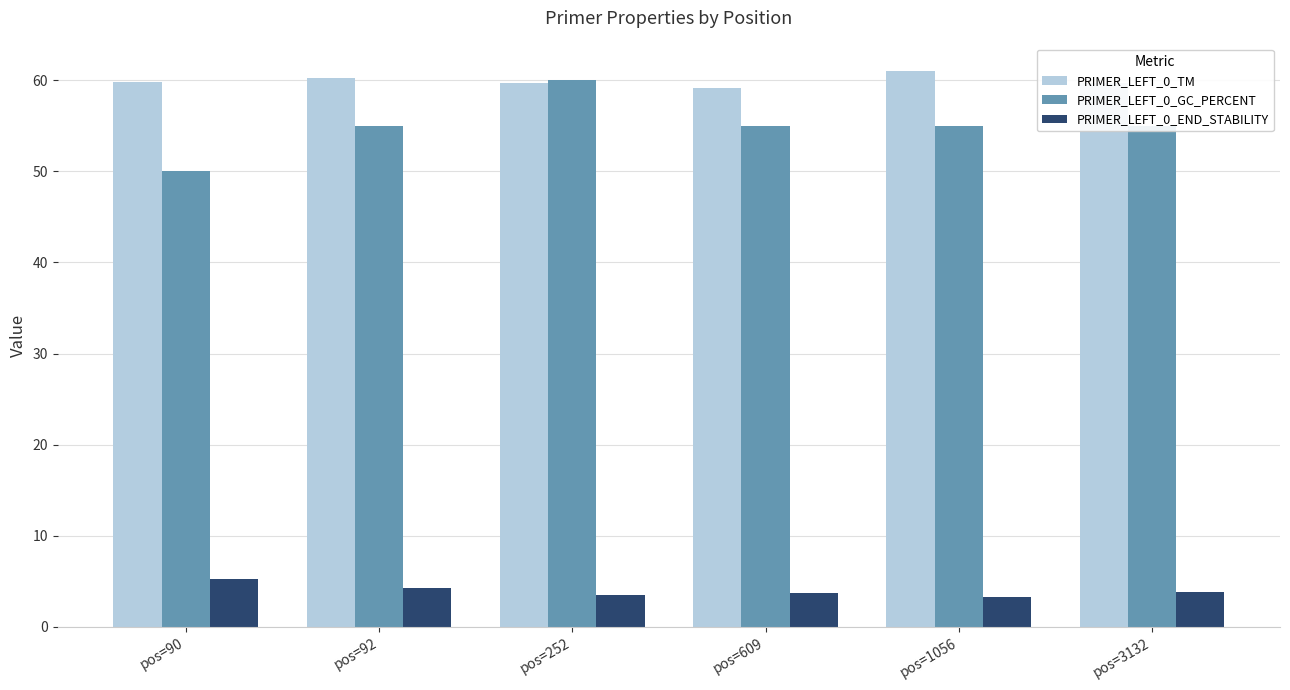

What are all the series names shown in the legend?

PRIMER_LEFT_0_TM, PRIMER_LEFT_0_GC_PERCENT, PRIMER_LEFT_0_END_STABILITY